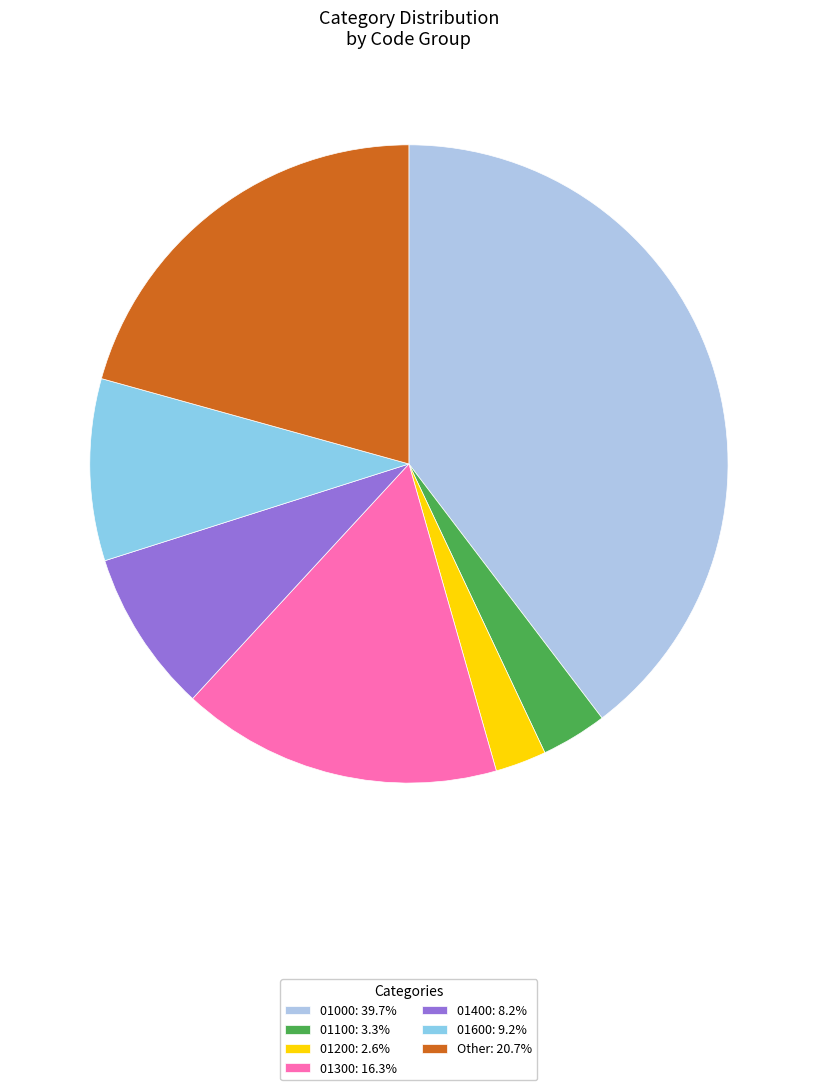

Which category has the biggest portion of the pie?

01000